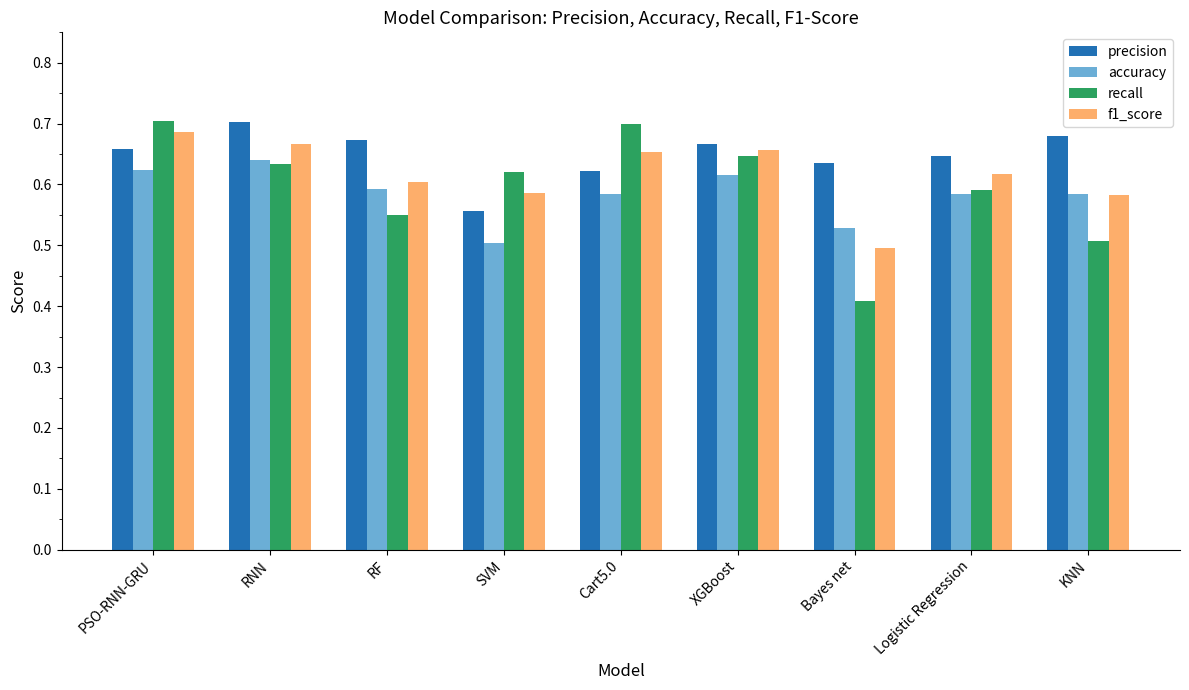

How many f1_score values are between 0 and 1?

9